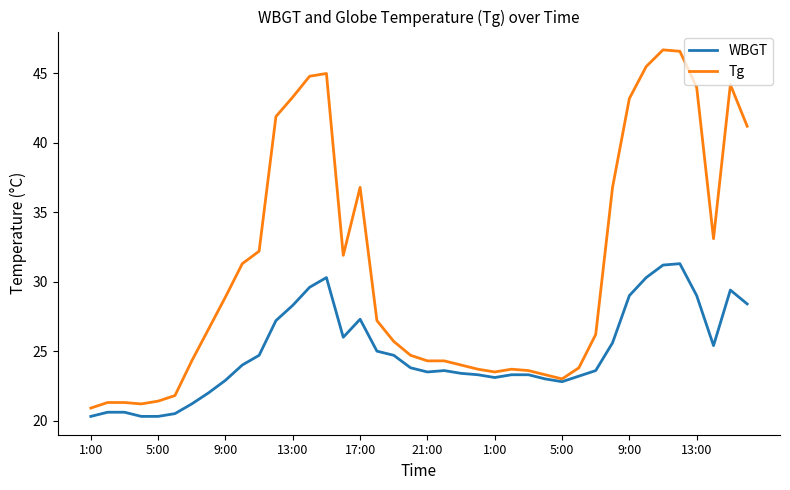

List the series in order of their overall mean, highest first.

Tg, WBGT